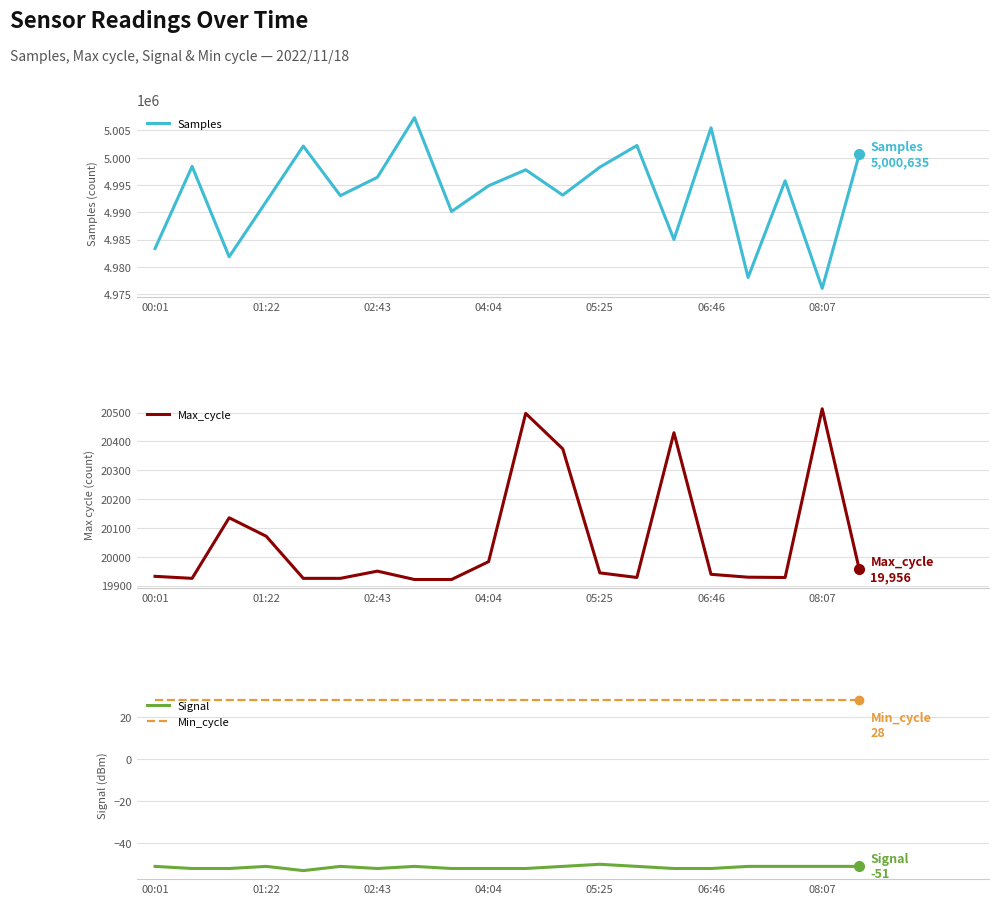

True or false: Signal and Min_cycle cross at least once.

False